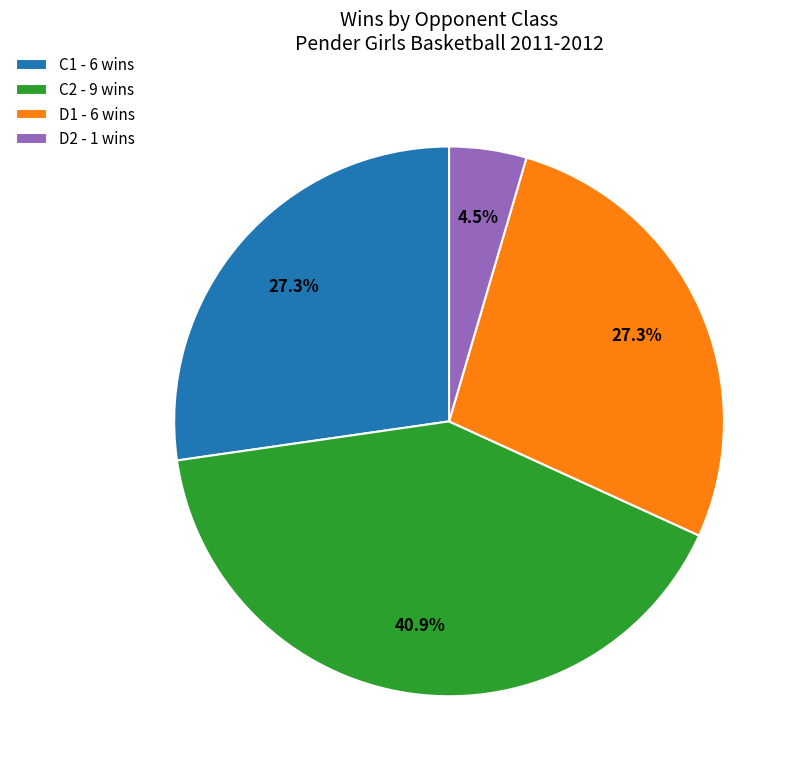

What is the largest slice in the pie chart?

C2